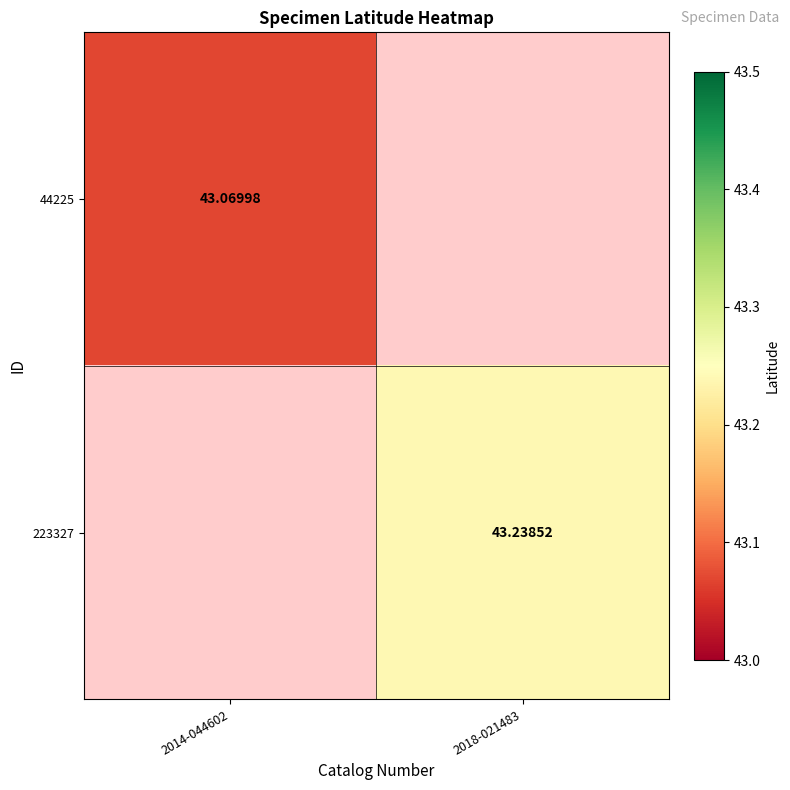

Is the value of 44225 at 2014-044602 greater than the value of 223327 at 2018-021483?

No